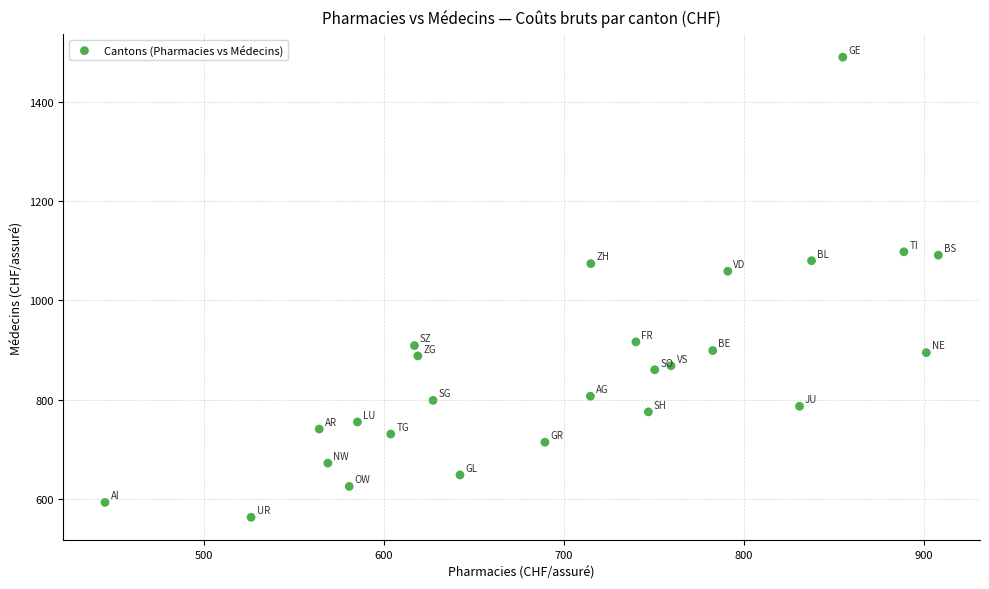

What is the range of X values (max minus min)?

463.4